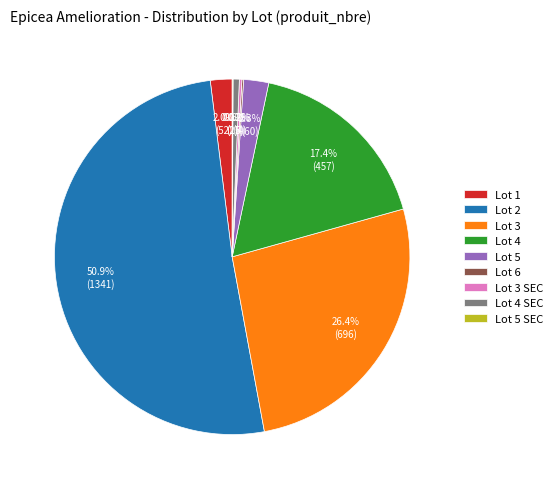

Which category has the biggest portion of the pie?

Lot 2